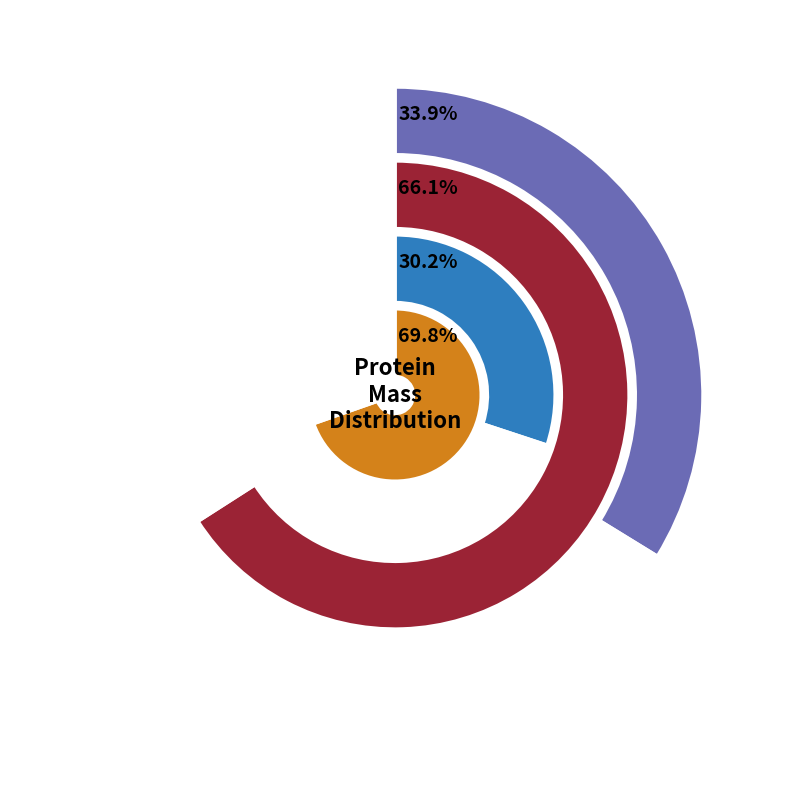

Does Fusion glycoprotein account for over 50% of the chart?

No